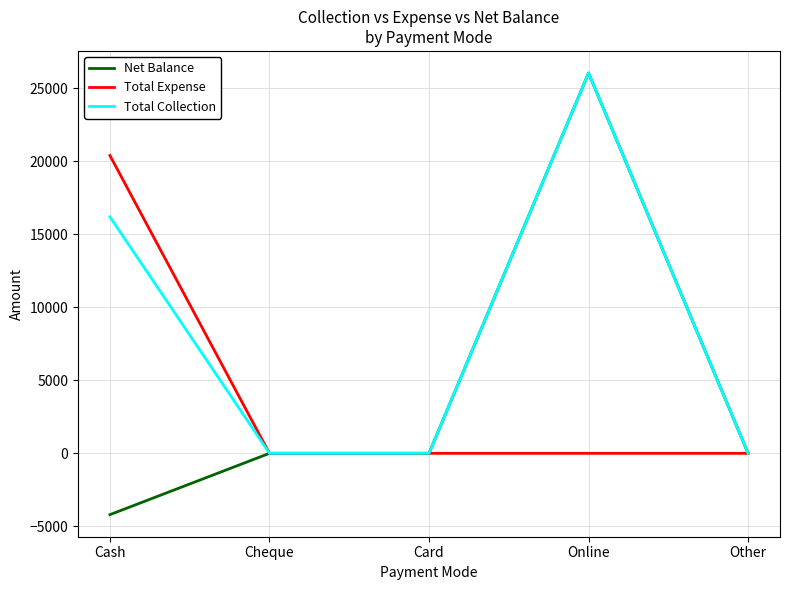

At which category is the sum across all series the highest?

Online